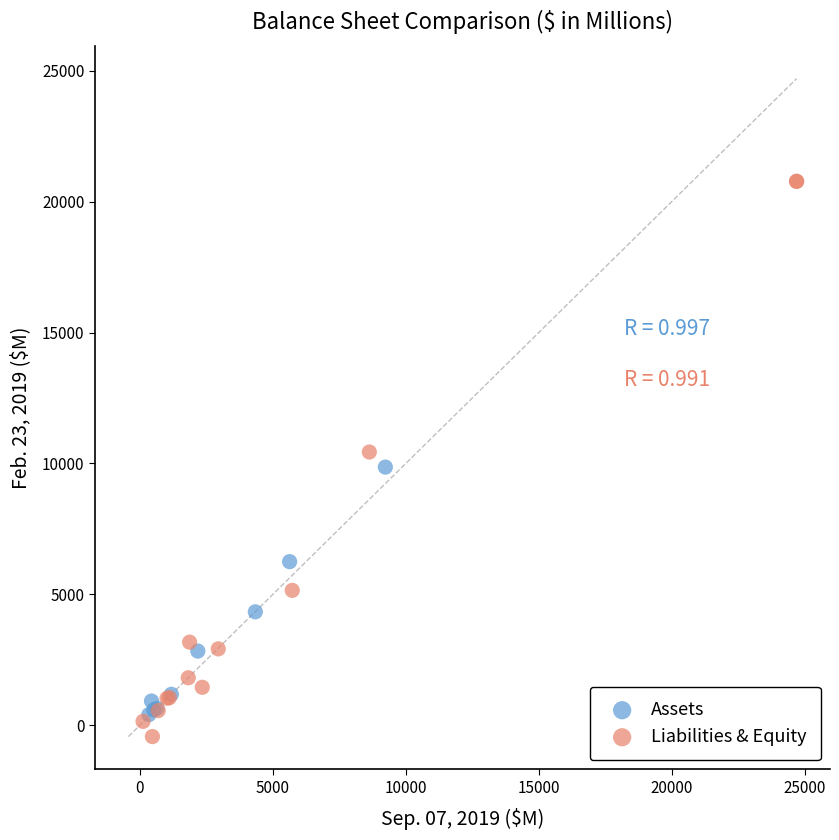

Which series contains the highest Y value?

Liabilities & Equity